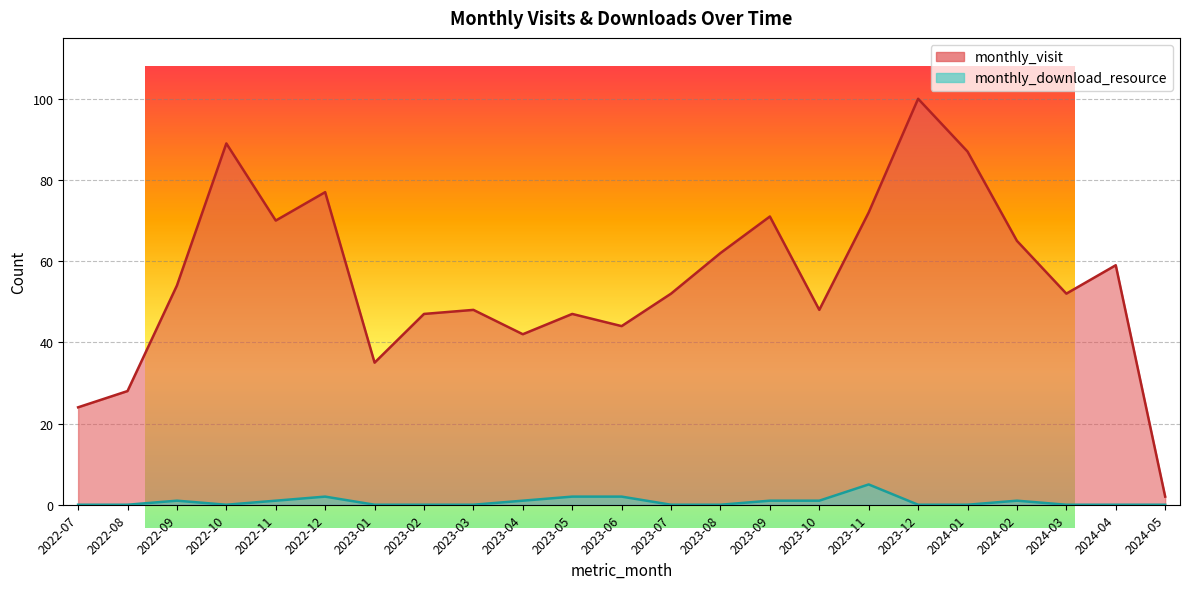

List the series in order of their overall mean, lowest first.

monthly_download_resource, monthly_visit